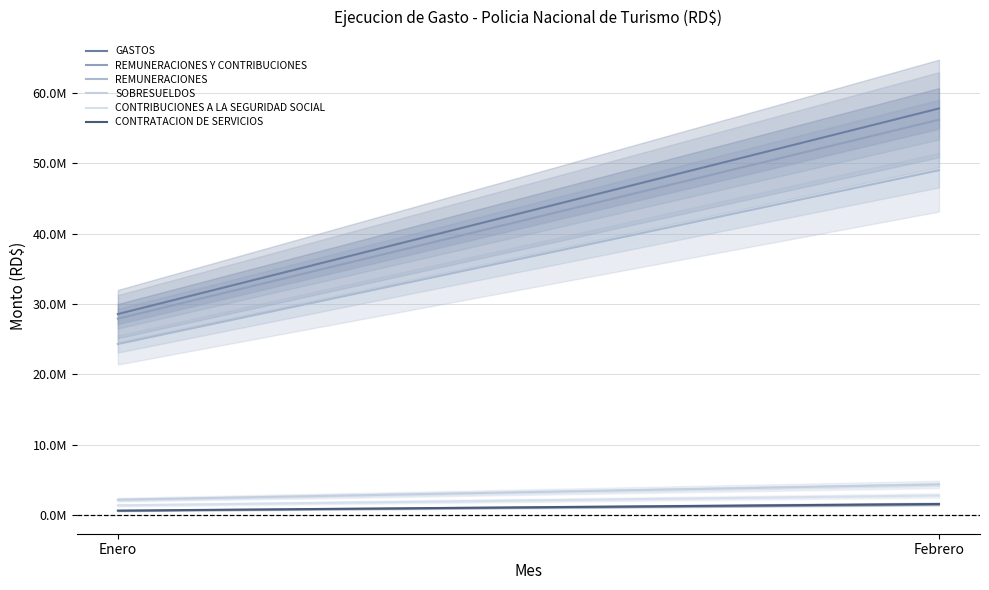

Where does the REMUNERACIONES Y CONTRIBUCIONES series first go above 56191816?

Febrero